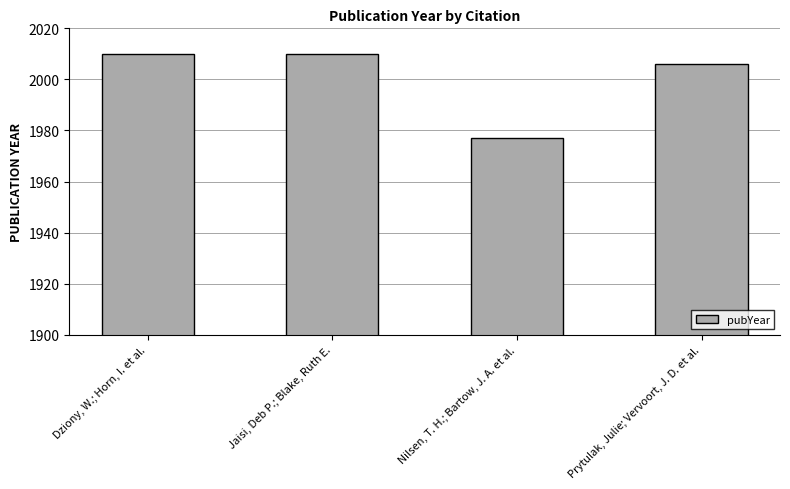

Where is the data nearest to the value 1993?

Prytulak, Julie; Vervoort, J. D. et al.